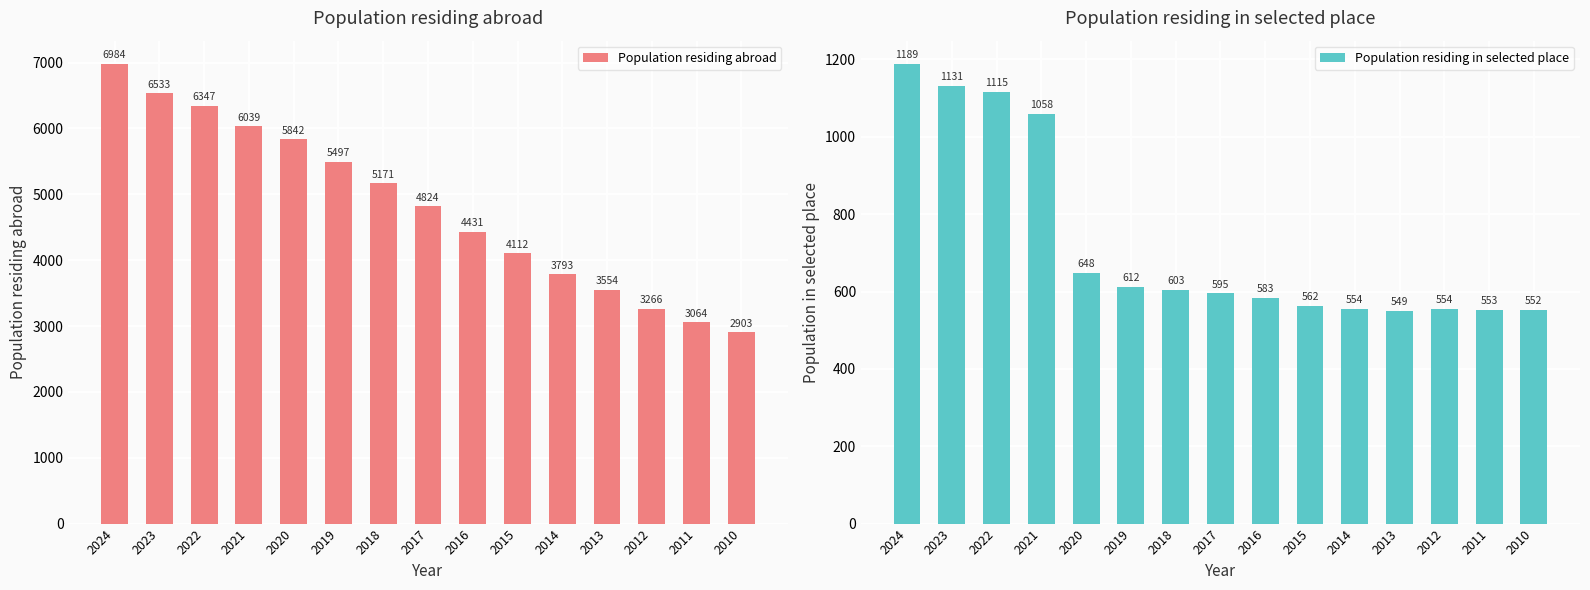

What is the value of the Population residing in selected place bar at the 1st from the left?

1189